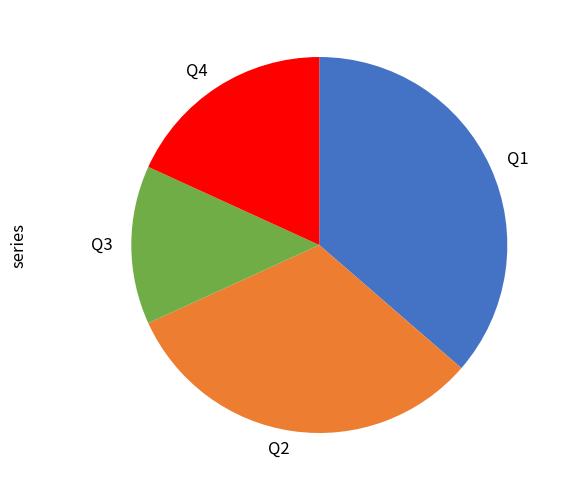

How many slices are in this pie chart?

4